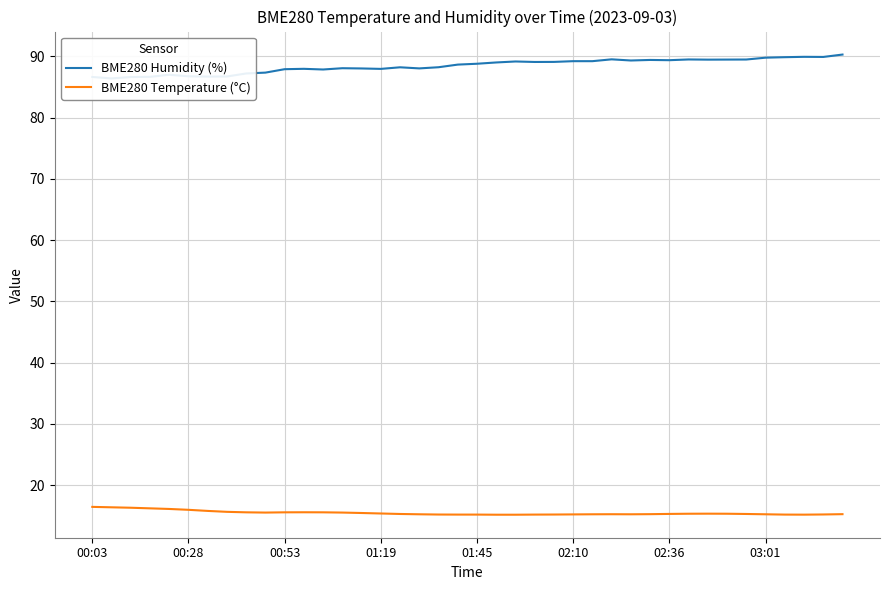

Rank the series by their maximum value, from highest to lowest.

BME280 Humidity (%), BME280 Temperature (°C)